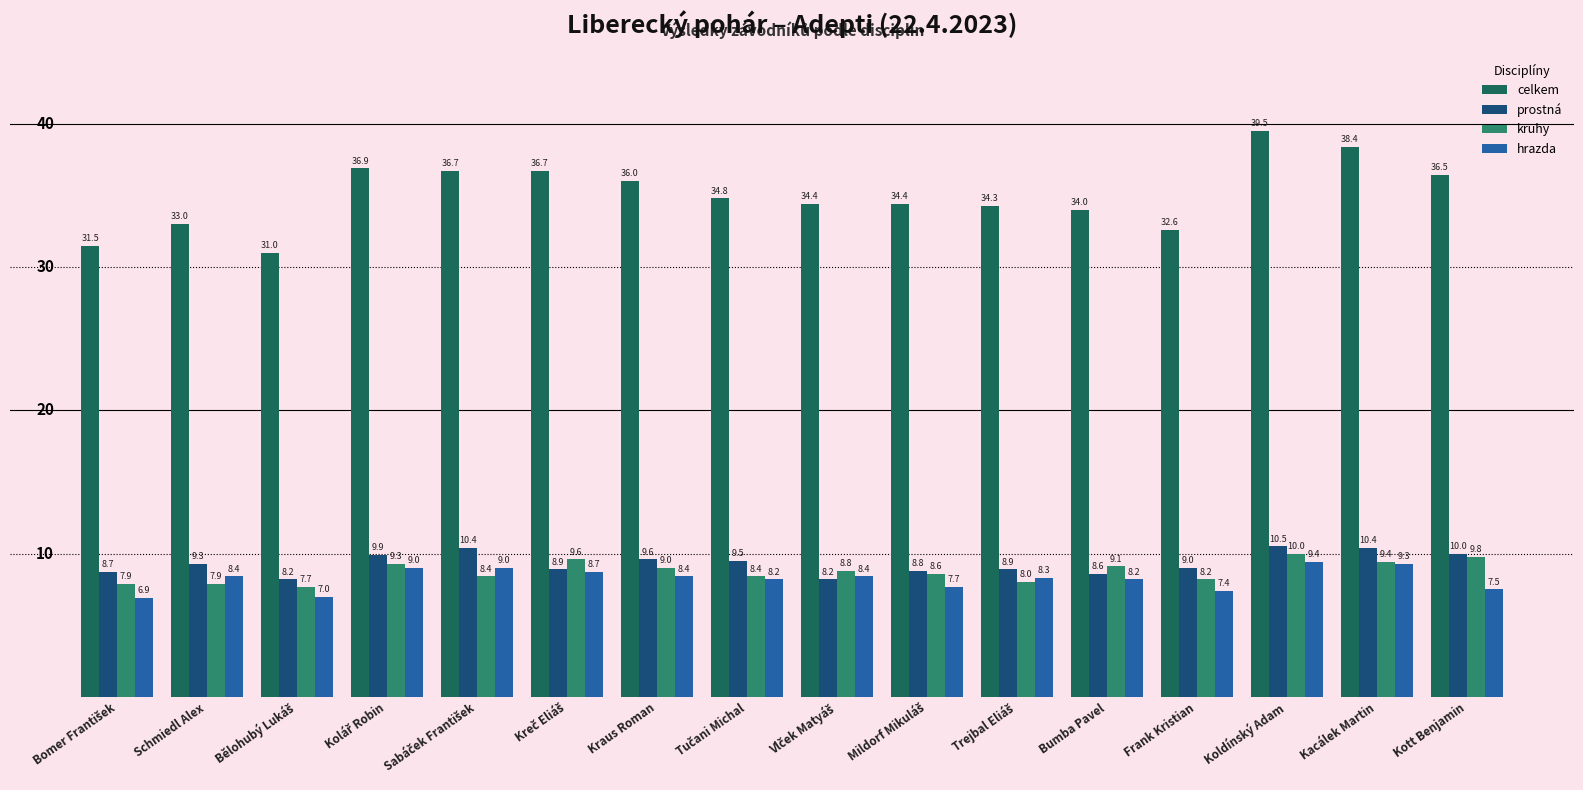

Which series has the largest range (max minus min)?

celkem